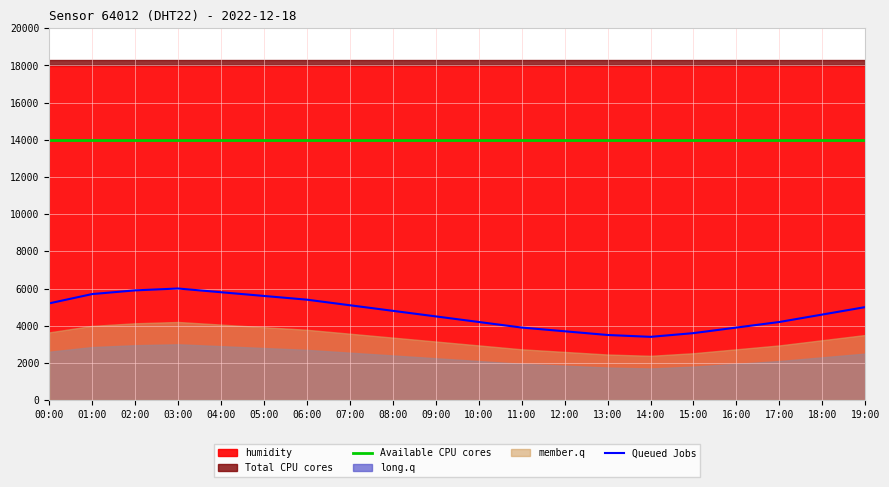

How many lines are shown in the chart?

2